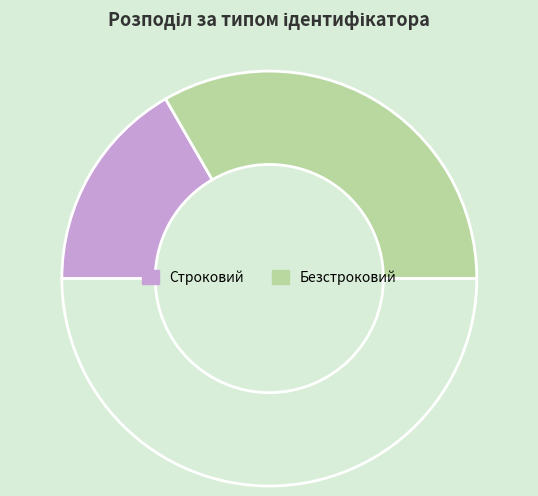

Count the number of slices in the pie.

3